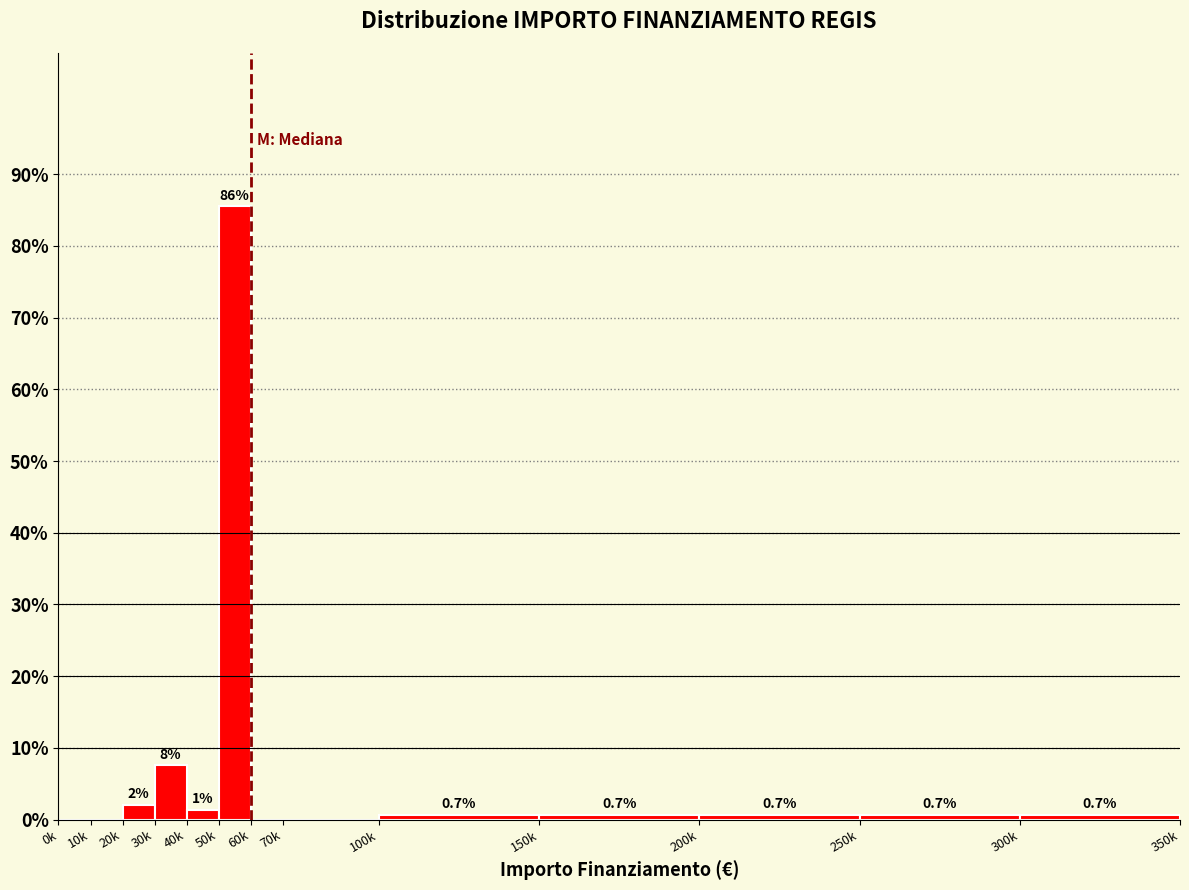

The chart shows a value of 7.6 at 30k. True or false?

True